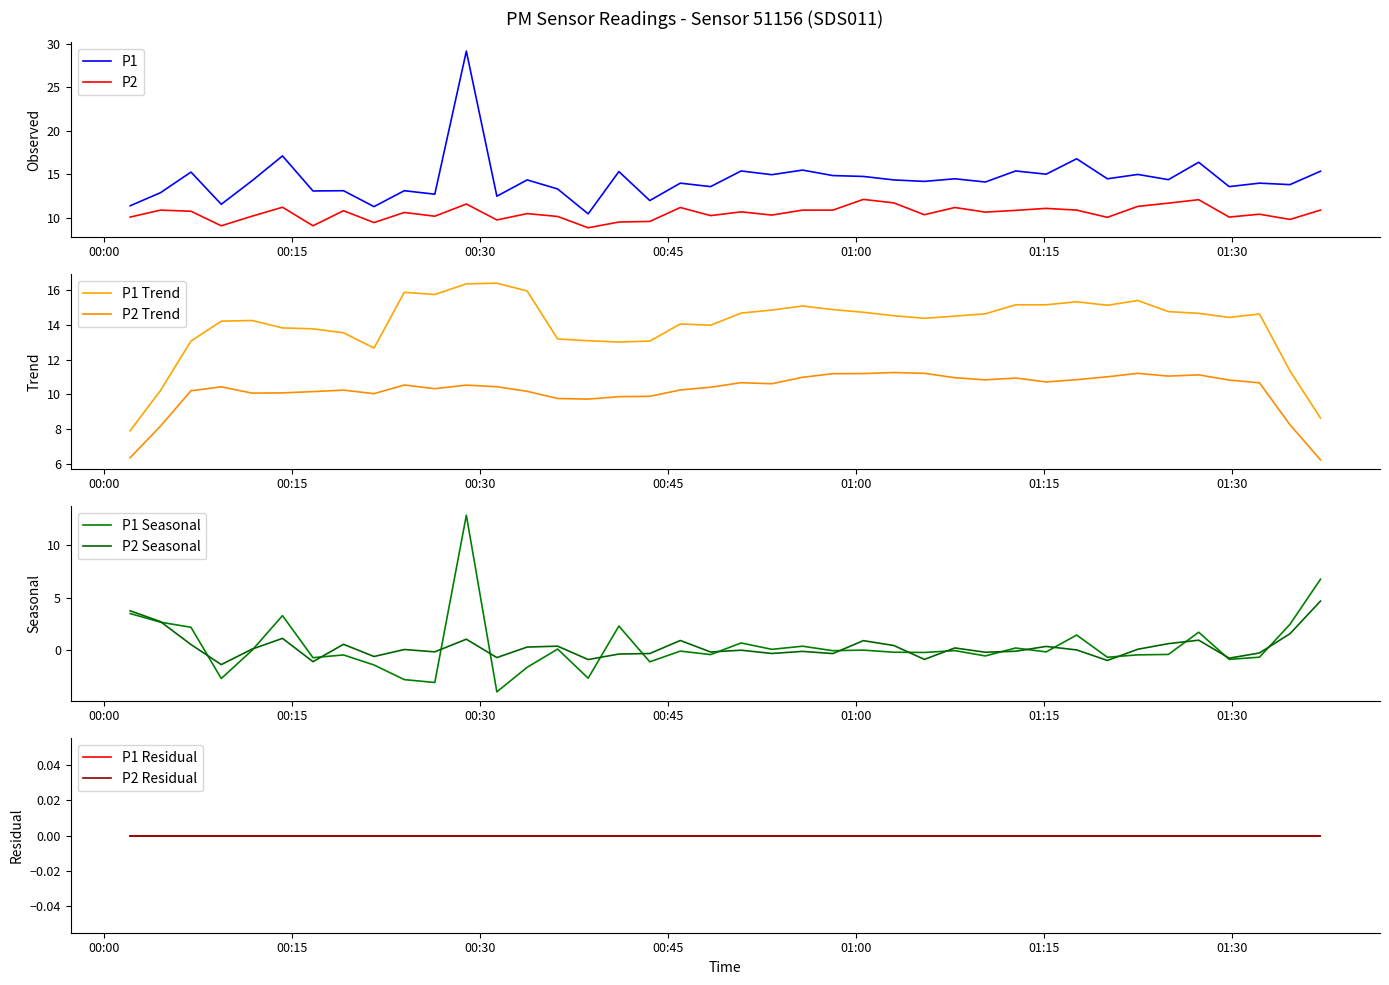

True or false: P2 and P1 cross at least once.

False